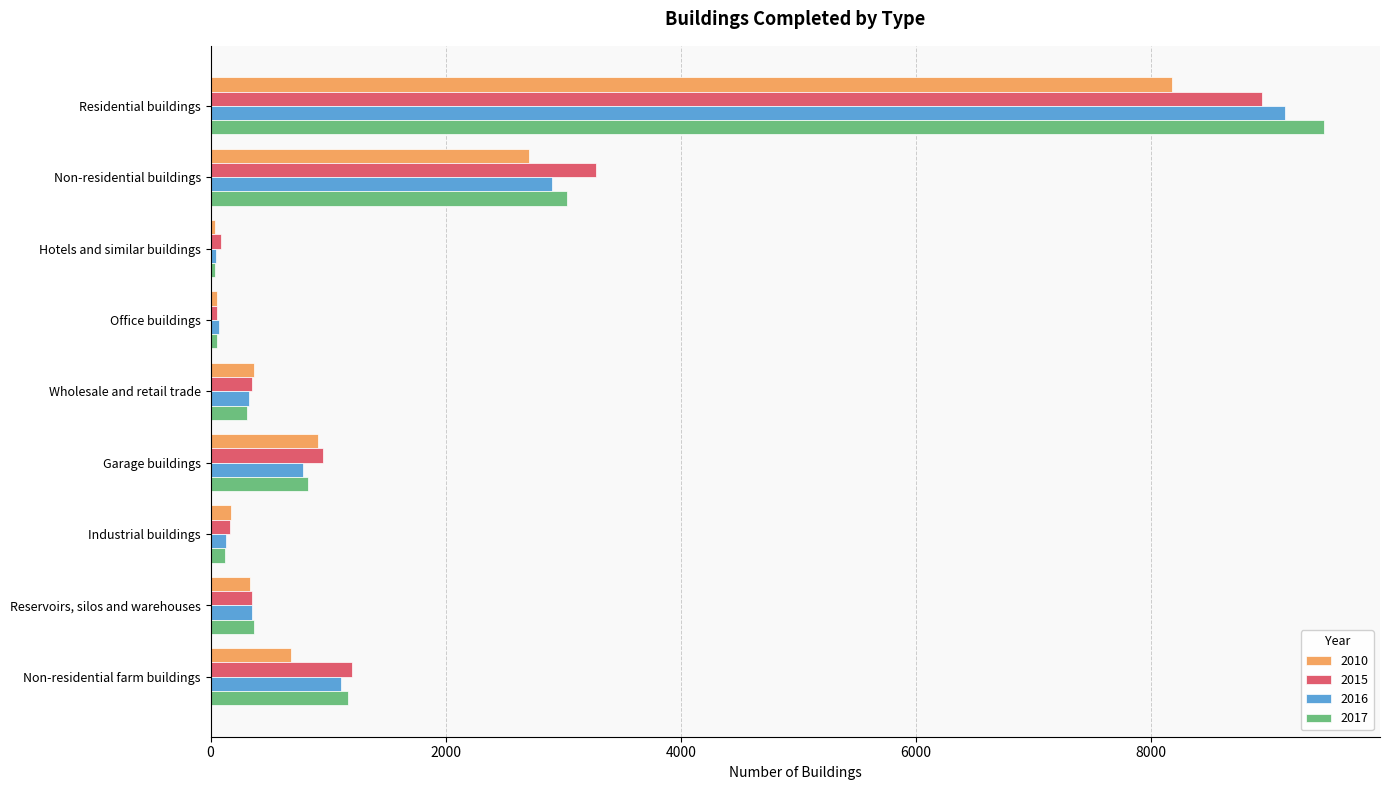

How many data points in 2016 are less than 351?

4